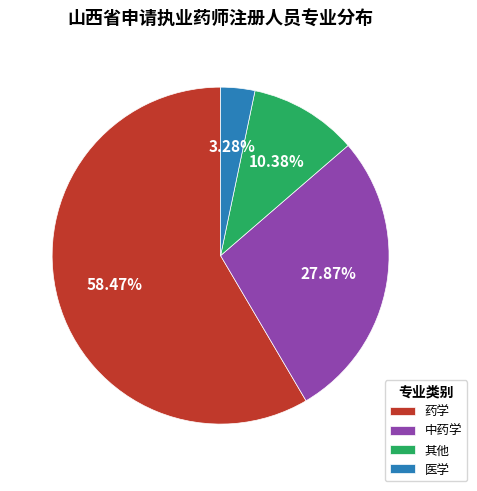

Do 医学 and 药学 together represent more than half of the pie?

Yes